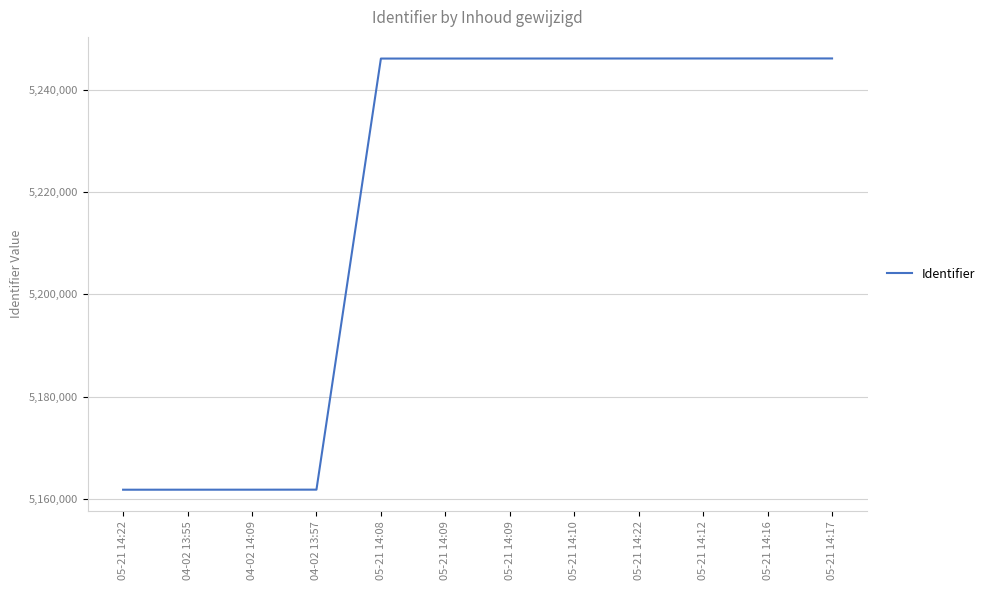

Is this an area chart (filled region under the line)?

No